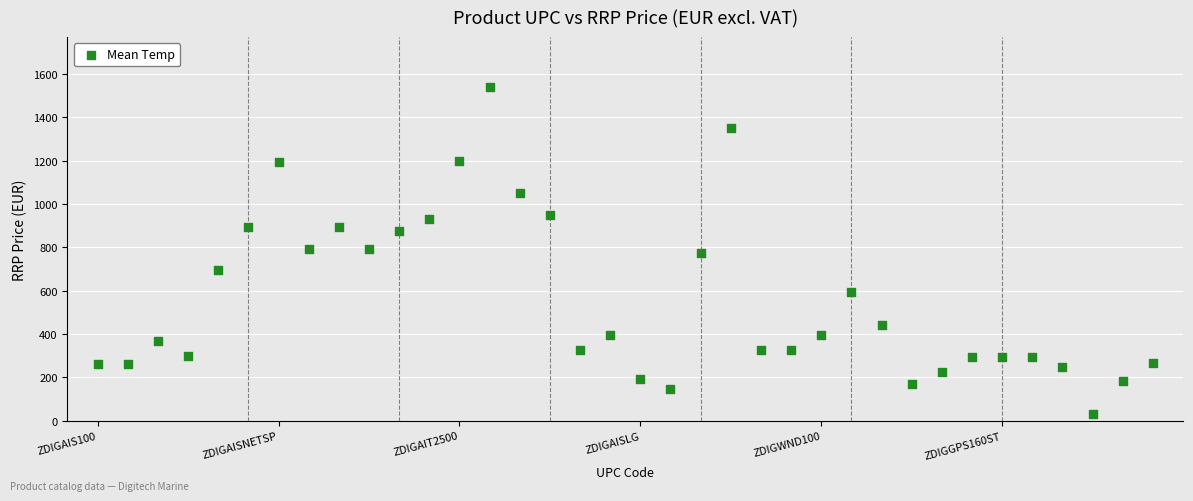

What is the range of Y values (max minus min)?

1510